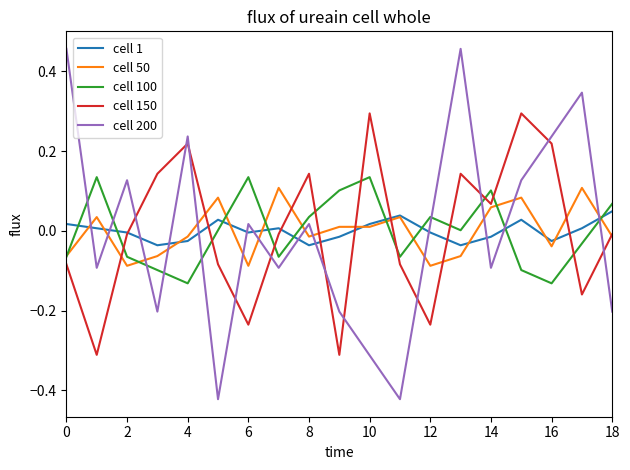

After their last crossing, which series has the higher values: cell 50 or cell 200?

cell 50